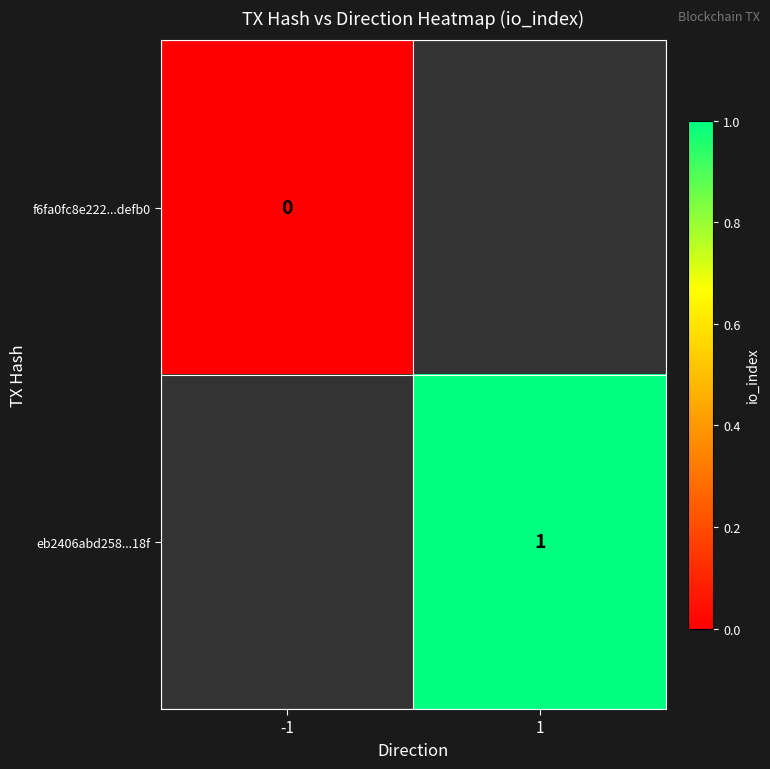

The value of eb2406abd258...18f at 1 is 2. True or false?

False